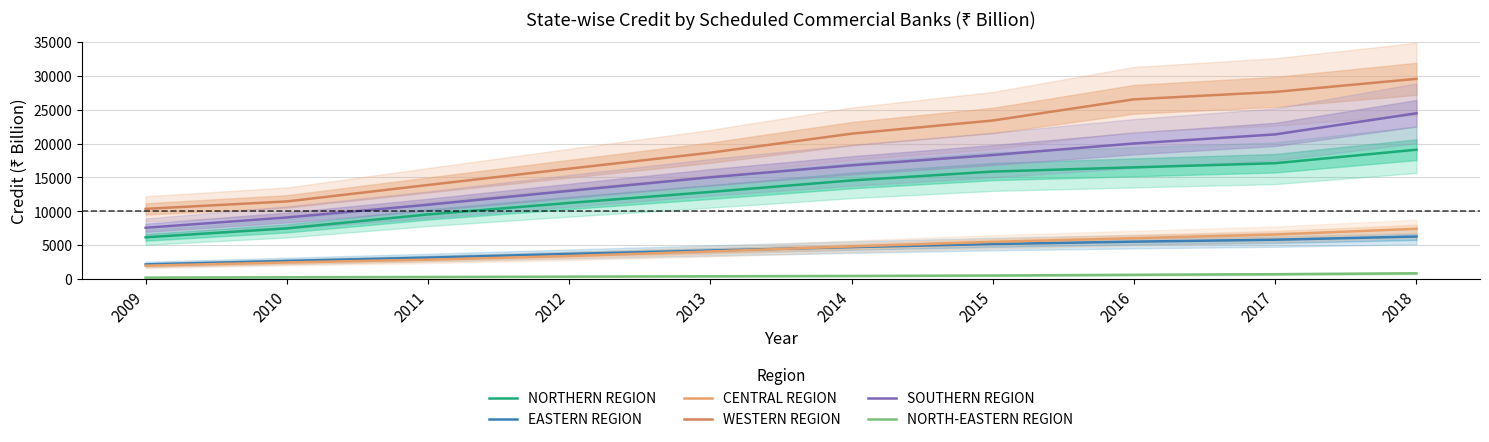

At how many categories does at least one series exceed 18405?

6